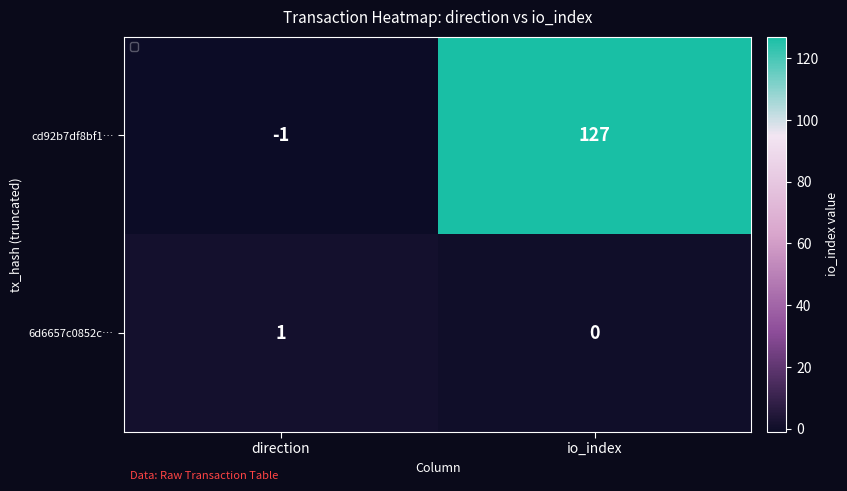

How many distinct data groups are displayed?

2